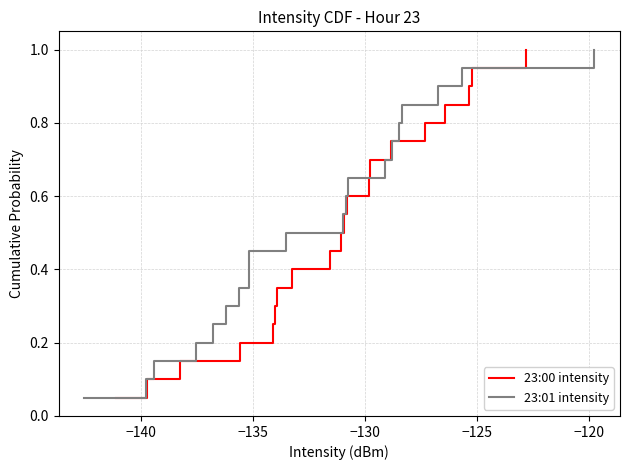

What is the maximum value for 23:00 intensity?

1.0